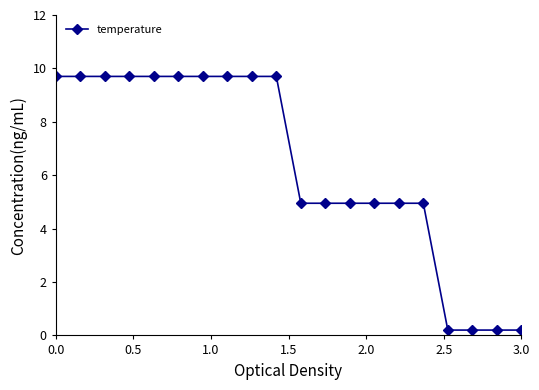

How many values exceed 9?

10